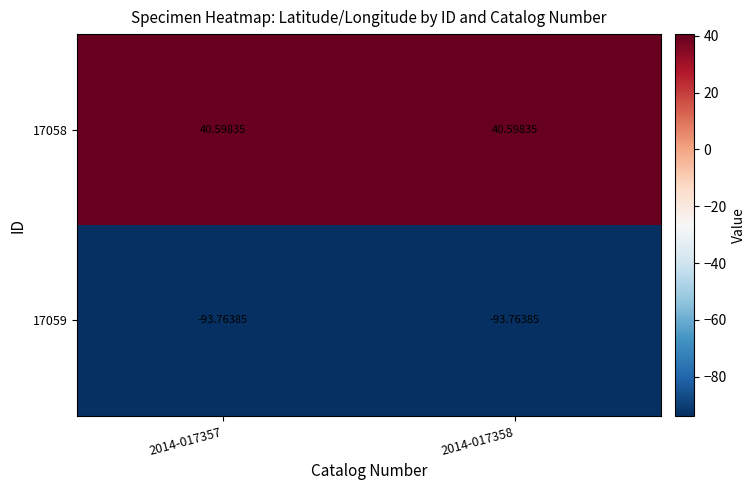

Is the value of 17059 at 2014-017358 greater than the value of 17058 at 2014-017357?

No